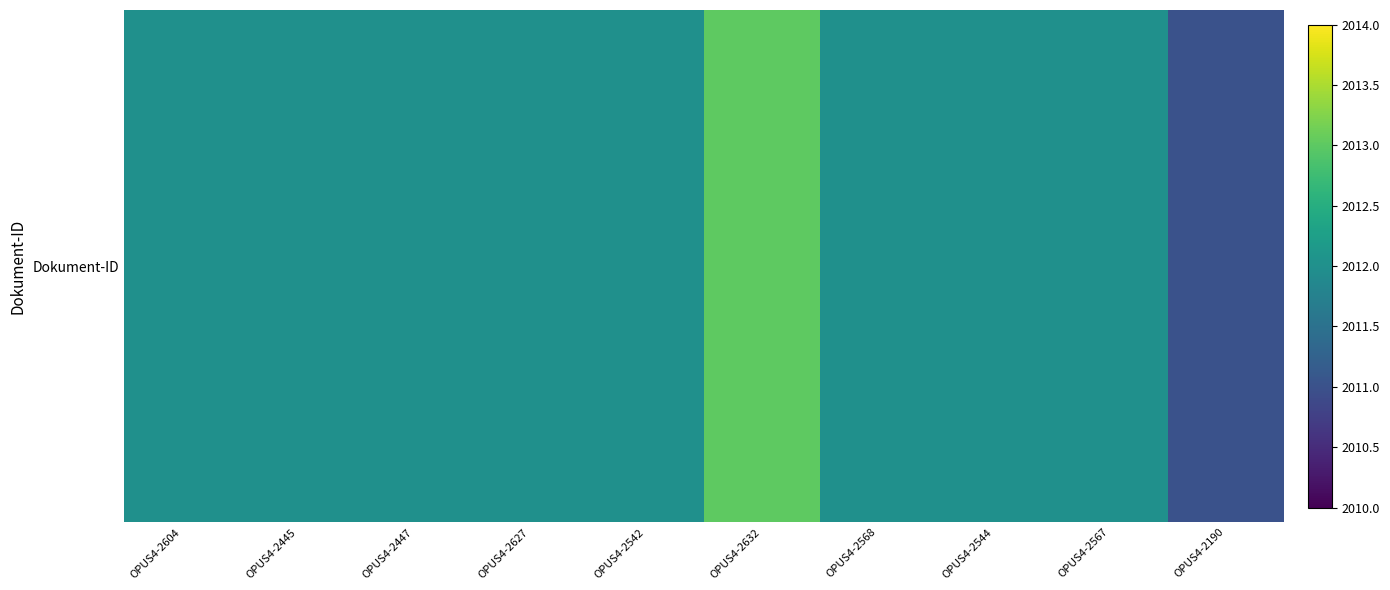

Which has a higher value, OPUS4-2604 or OPUS4-2567?

OPUS4-2604